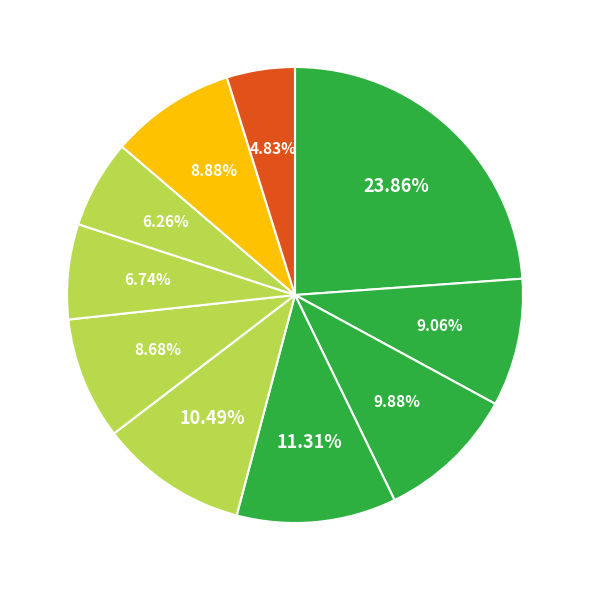

To the nearest percent, what is the average slice percentage?

10%